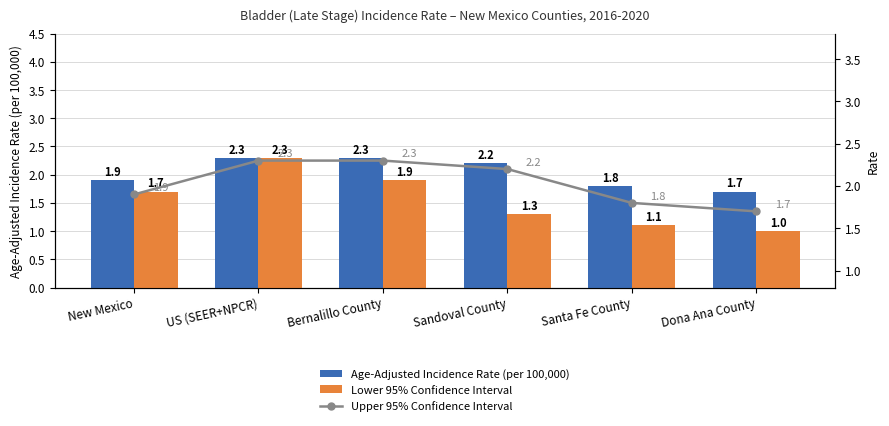

How many Age-Adjusted Incidence Rate (per 100,000) values are between 1 and 2?

3